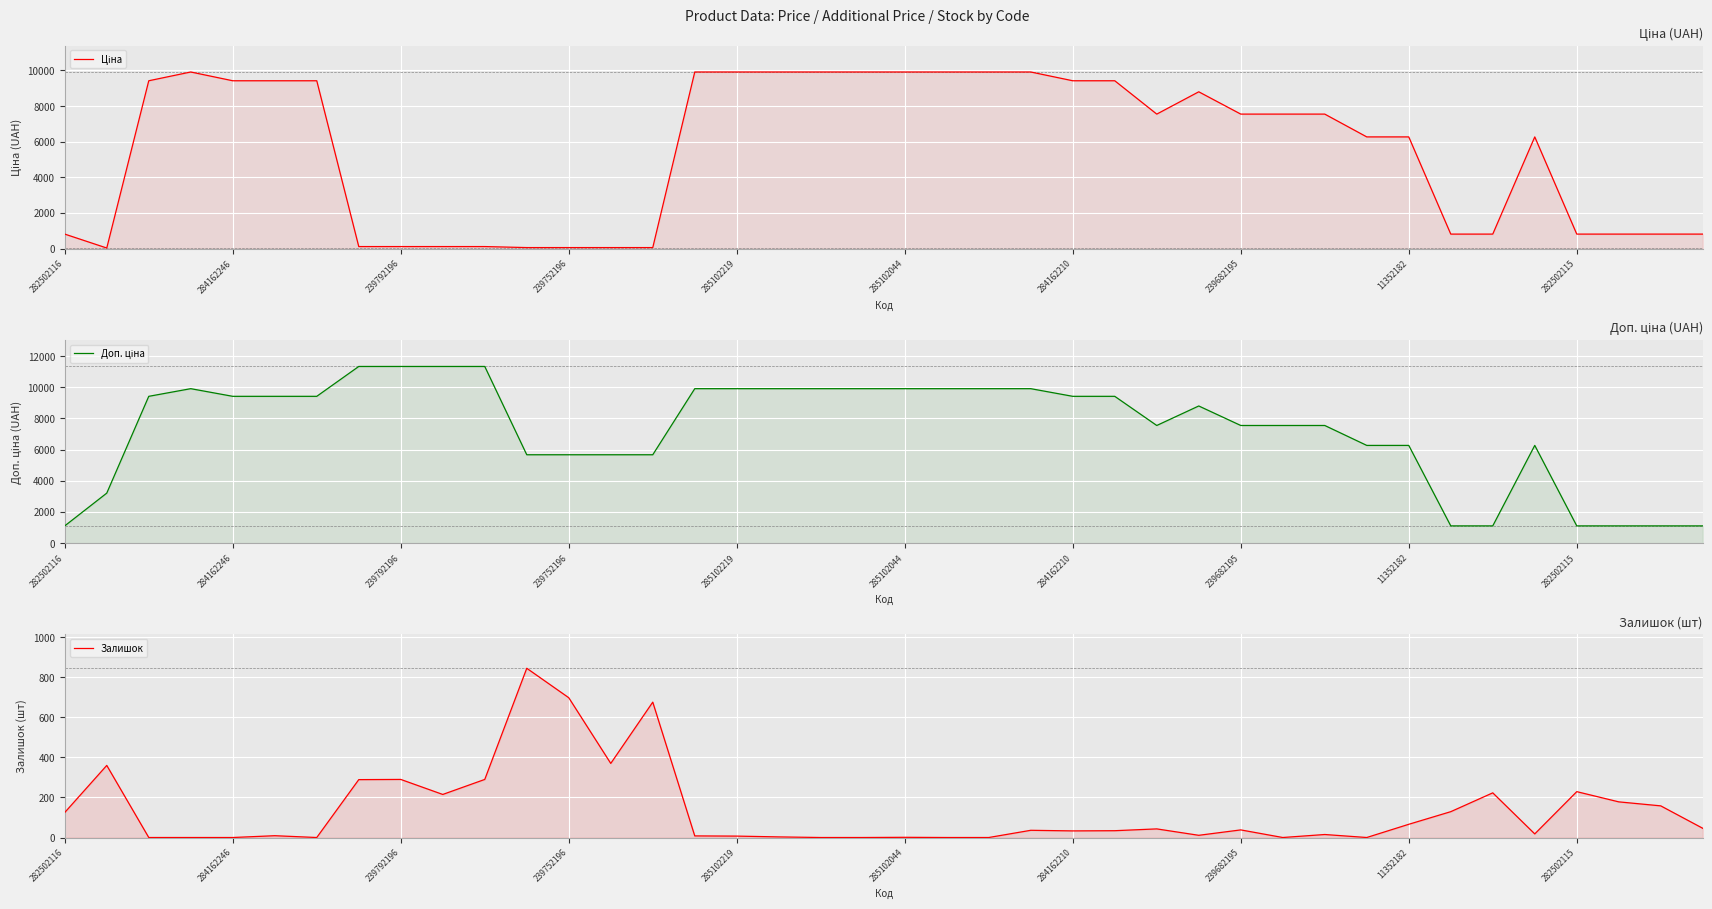

What is the greatest value displayed?

11334.0